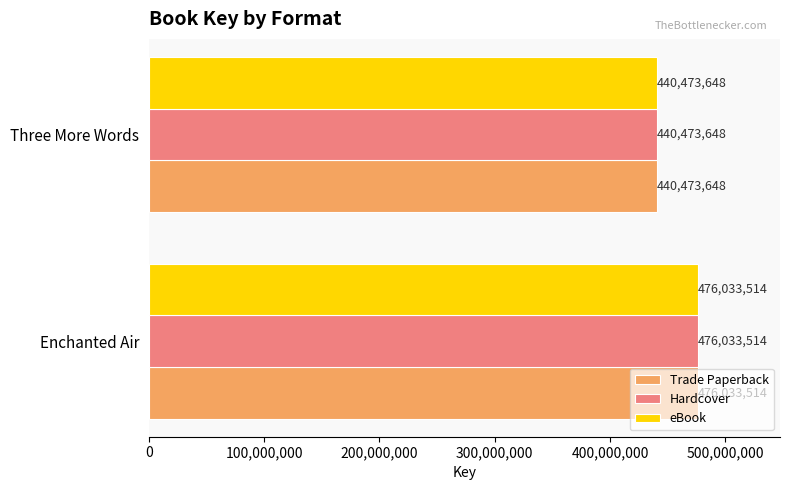

Is it true that Hardcover equals 684558866 at Three More Words?

False